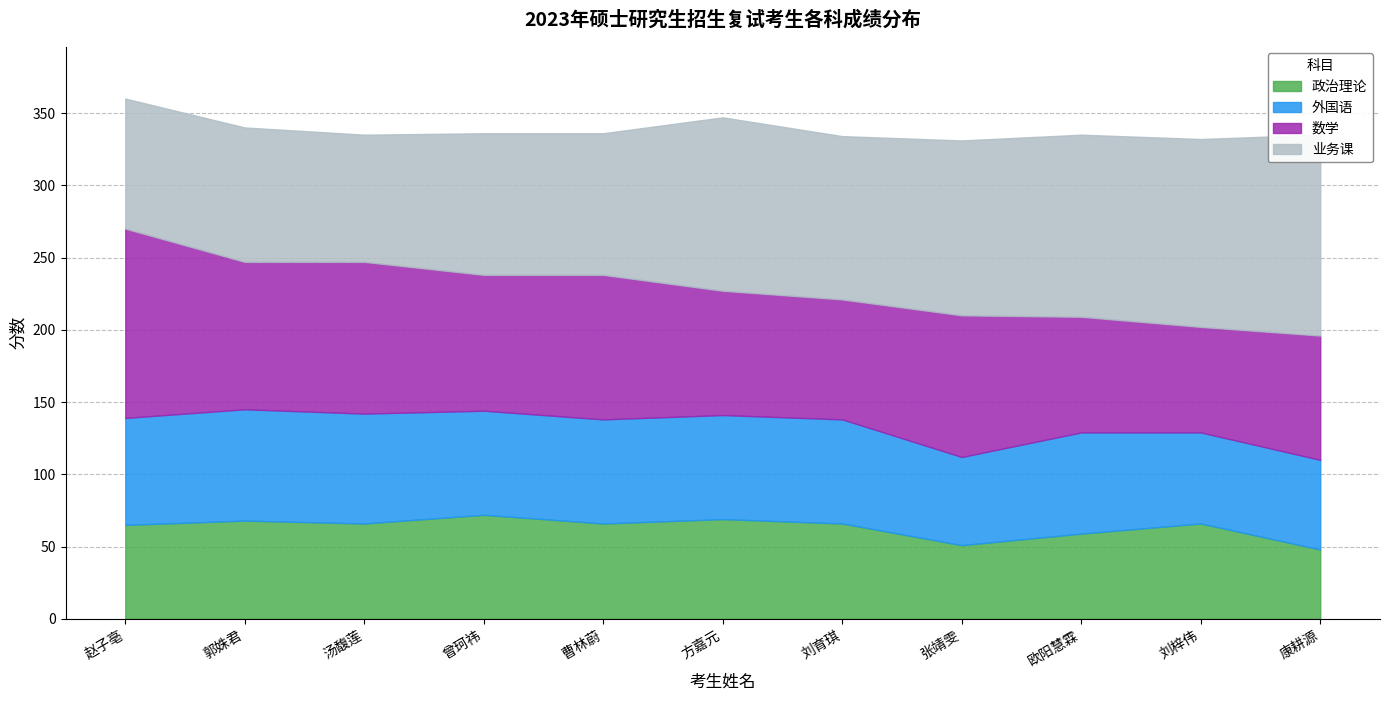

Reading left to right, what are all the values shown in this chart?

政治理论: 65	68	66	72	66	69	66	51	59	66	48
外国语: 74	77	76	72	72	72	72	61	70	63	62
数学: 131	102	105	94	100	86	83	98	80	73	86
业务课: 90	93	88	98	98	120	113	121	126	130	139